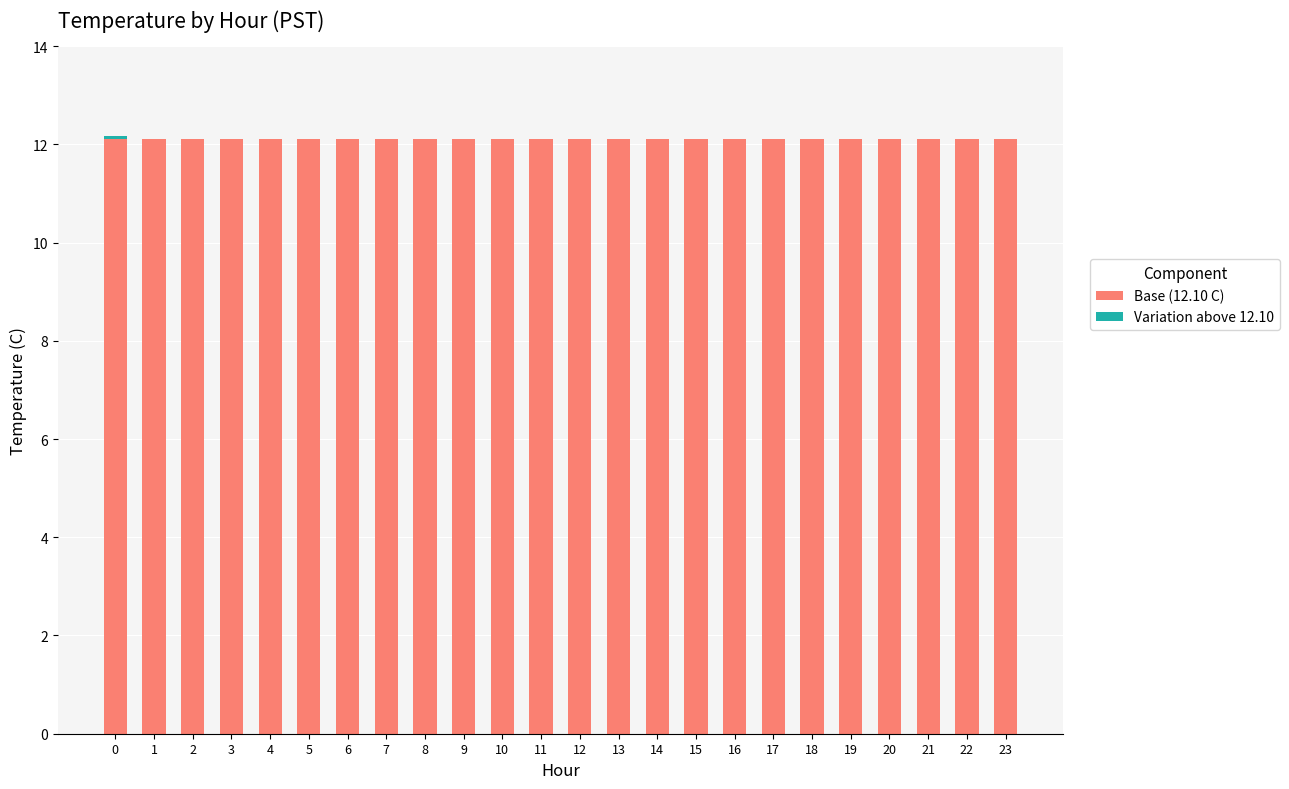

What is the total value across all series at 2?

12.1